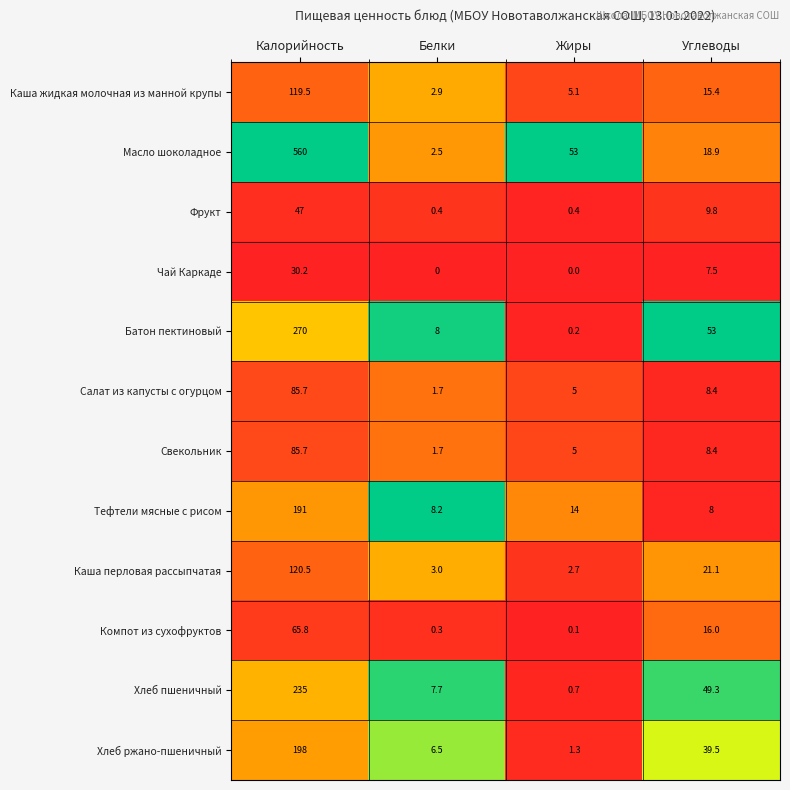

Which series has the largest total across all categories?

Масло шоколадное